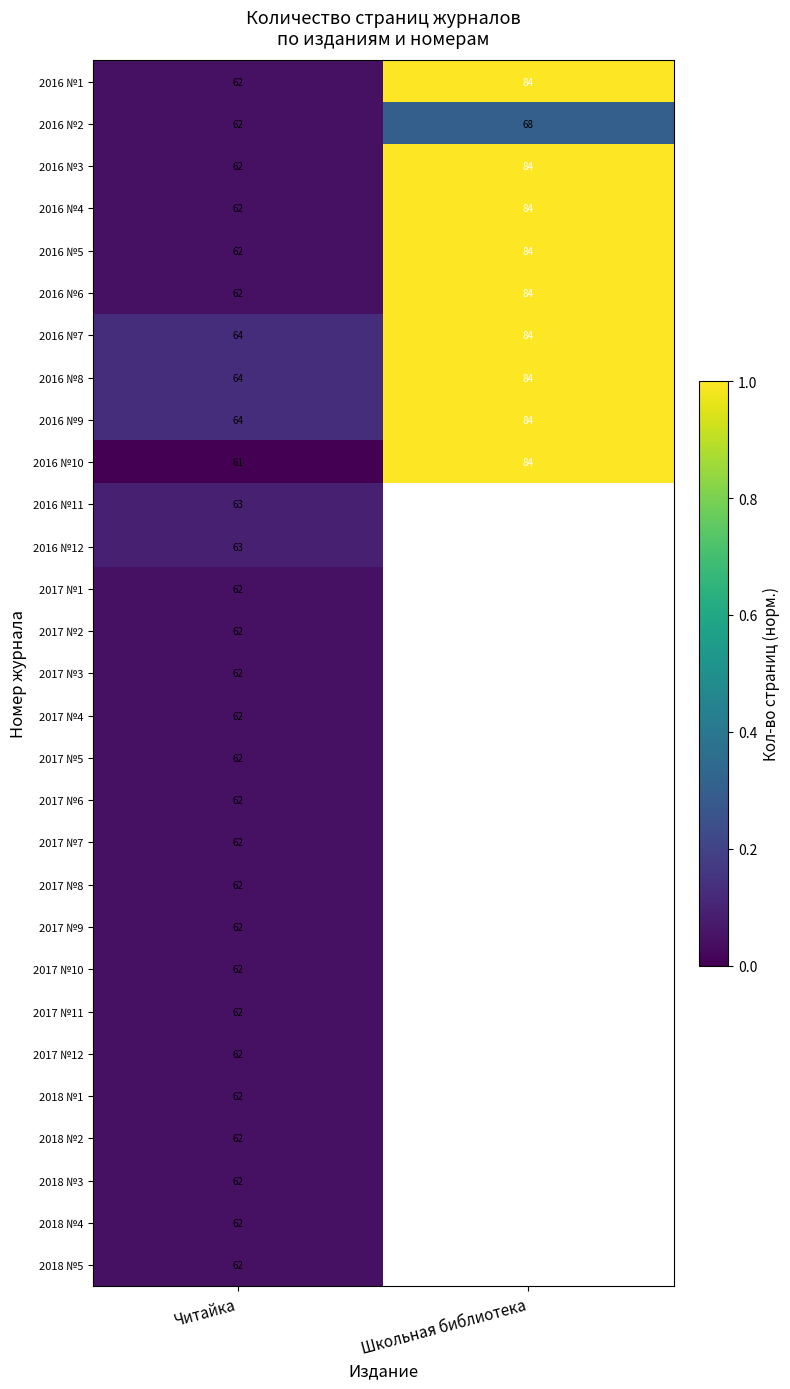

List the labels in order of 2016 №2 value, smallest first.

Читайка, Школьная библиотека